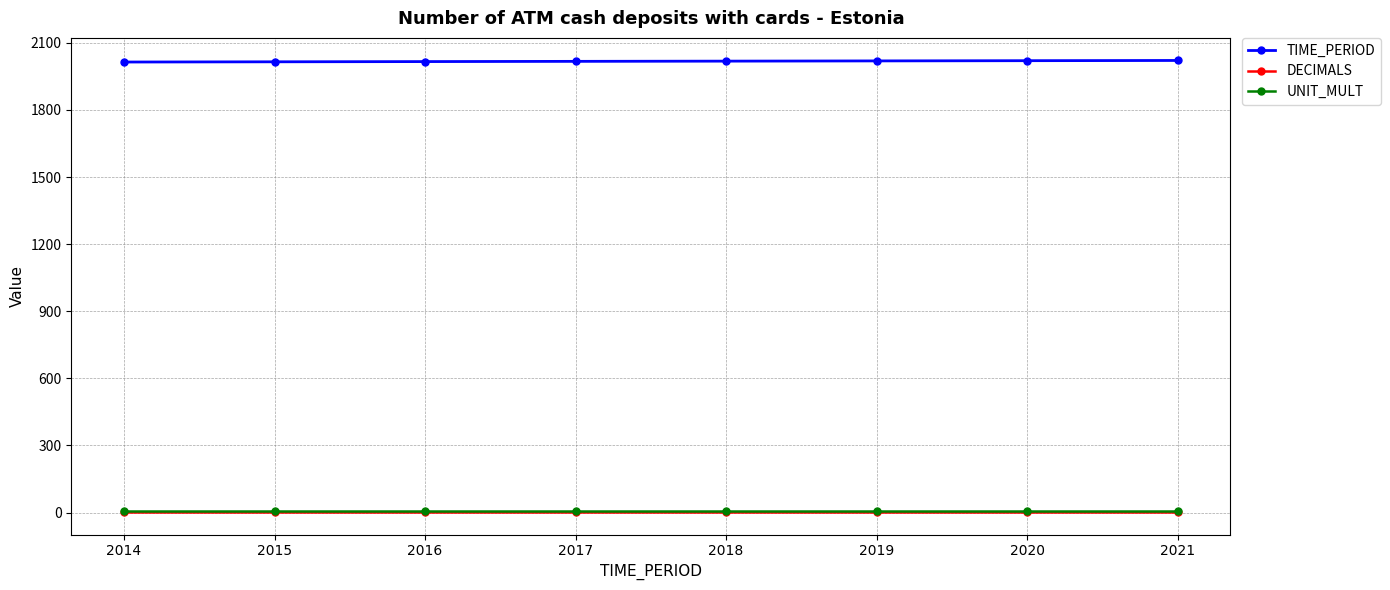

True or false: UNIT_MULT and TIME_PERIOD intersect in this chart.

False